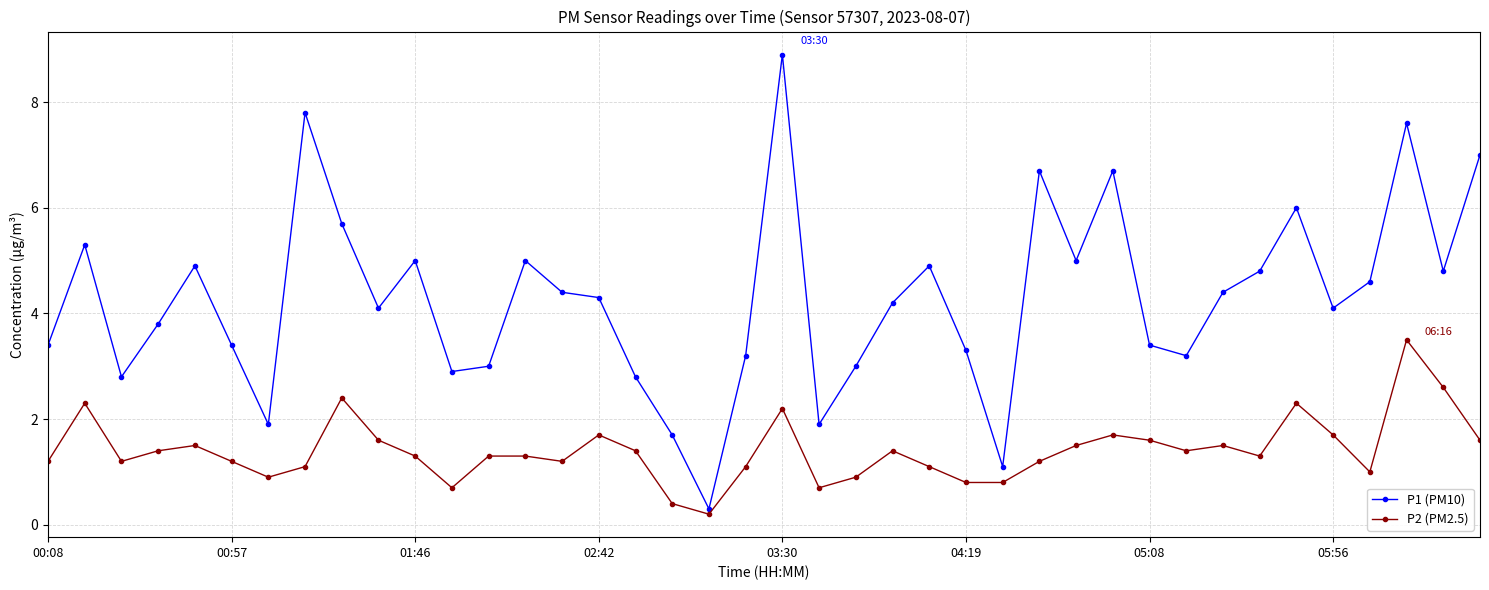

True or false: P1 (PM10) and P2 (PM2.5) intersect in this chart.

False